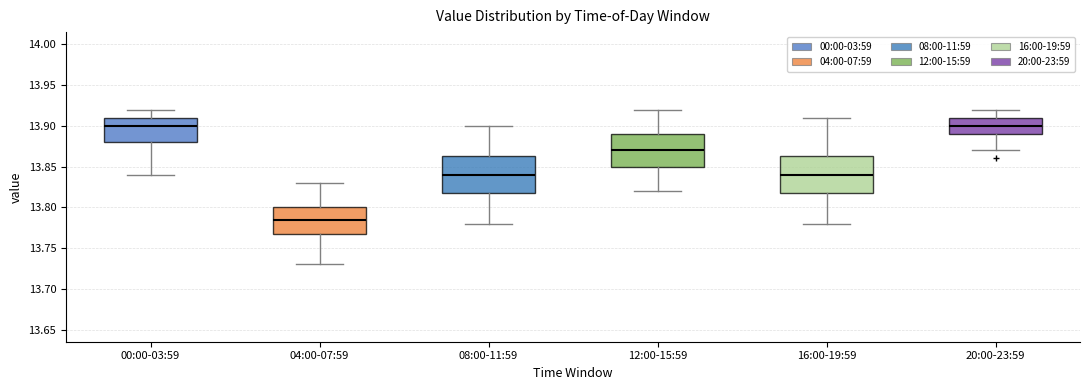

Reading left to right, transcribe this box plot: for each box, give where its median line is, the range the box spans, and where its two whiskers end, as read against the y-axis. The values are not printed on the chart, so give them approximately, as read against the axis.

00:00-03:59: median 13.900, box 13.880 to 13.910, whiskers 13.840 to 13.920
04:00-07:59: median 13.785, box 13.770 to 13.800, whiskers 13.730 to 13.830
08:00-11:59: median 13.840, box 13.820 to 13.865, whiskers 13.780 to 13.900
12:00-15:59: median 13.870, box 13.850 to 13.890, whiskers 13.820 to 13.920
16:00-19:59: median 13.840, box 13.820 to 13.865, whiskers 13.780 to 13.910
20:00-23:59: median 13.900, box 13.890 to 13.910, whiskers 13.870 to 13.920